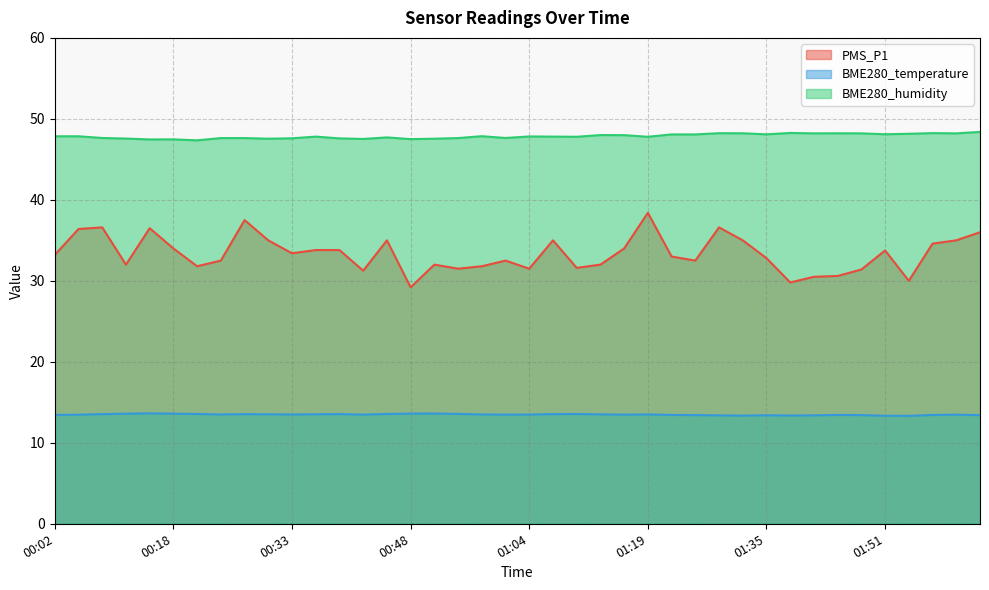

What is the label of the 20th point from the left?

01:01